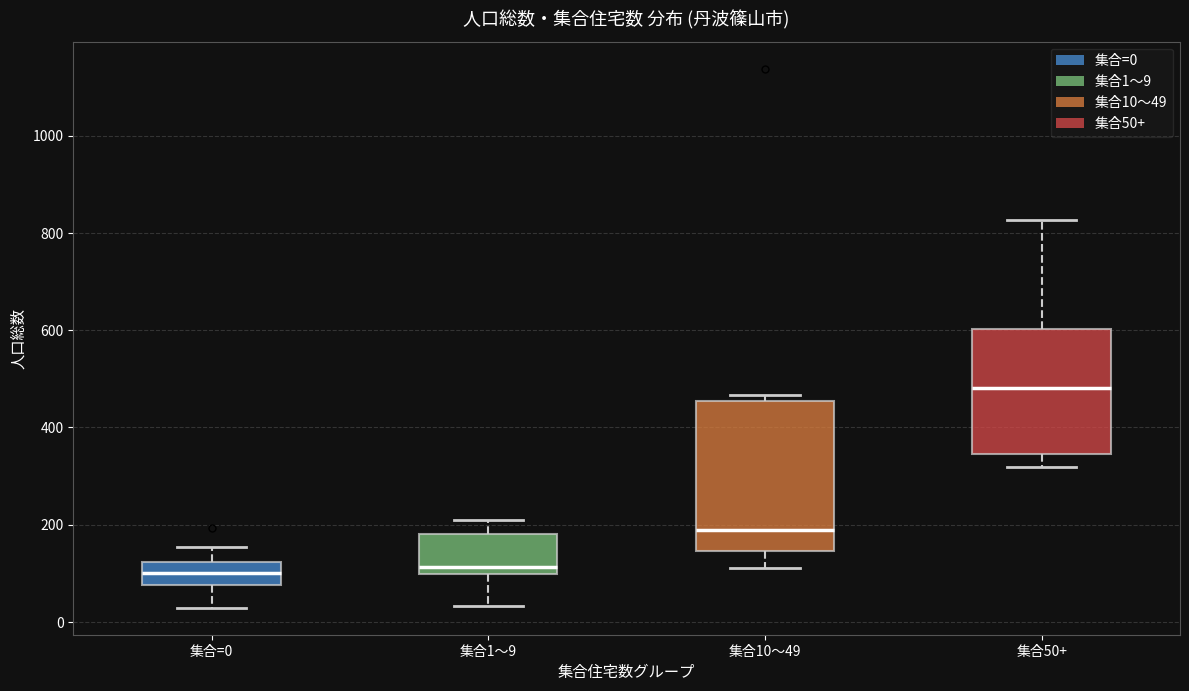

Where is the lower edge of the box for 集合1〜9 on the y-axis? The values are not printed on the chart, so give them approximately, as read against the axis.

100